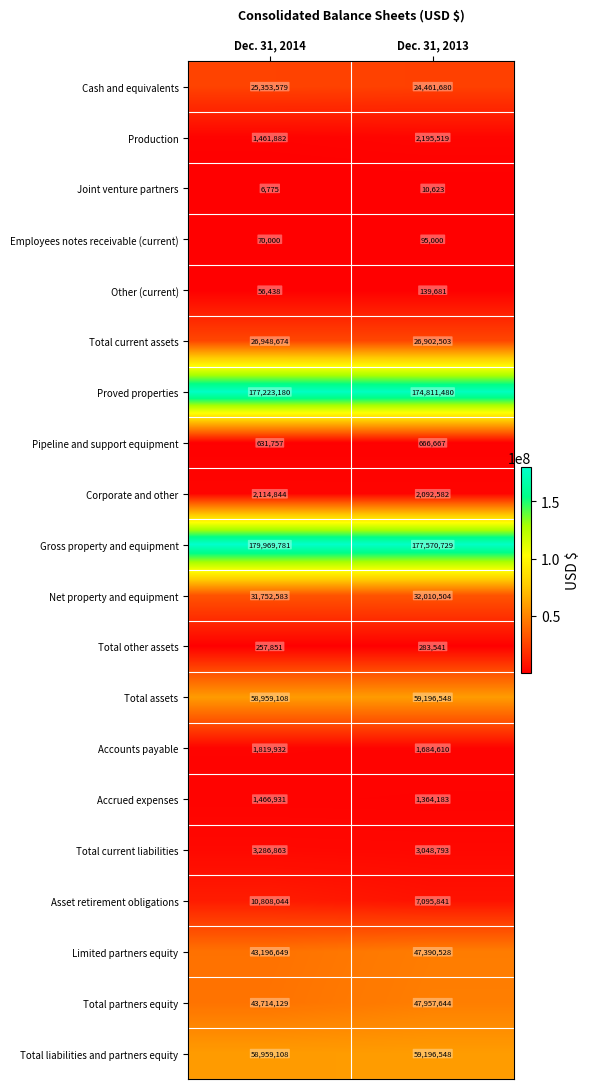

At how many categories does at least one series exceed 21473713?

2